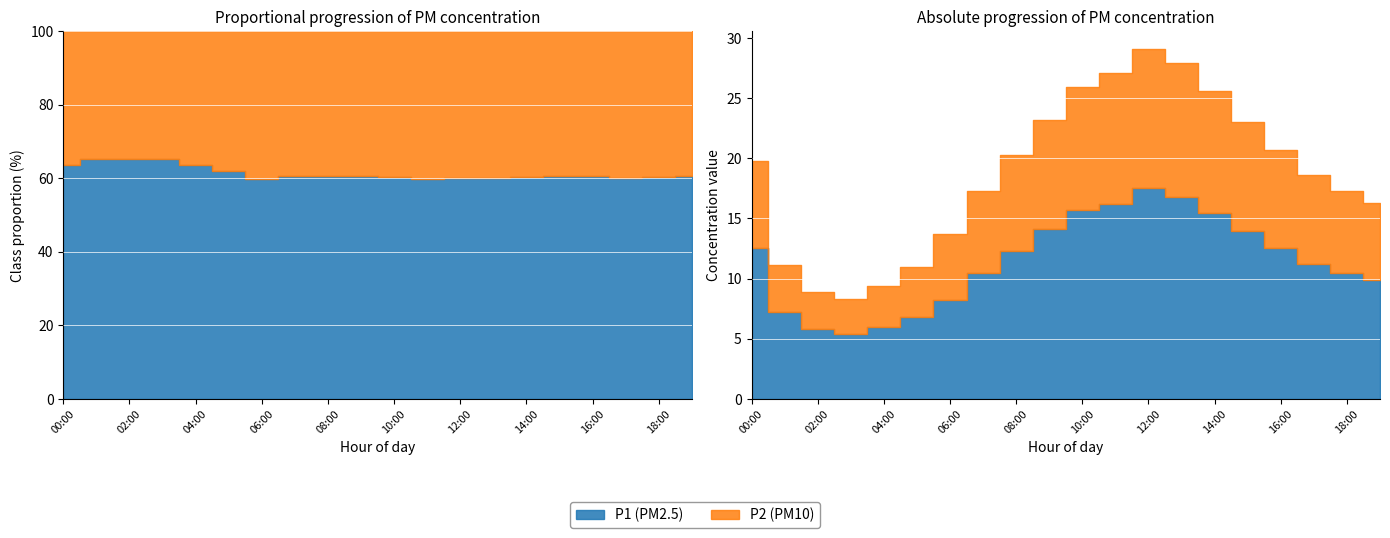

What is the difference between the highest and lowest values at 01:00?

3.4